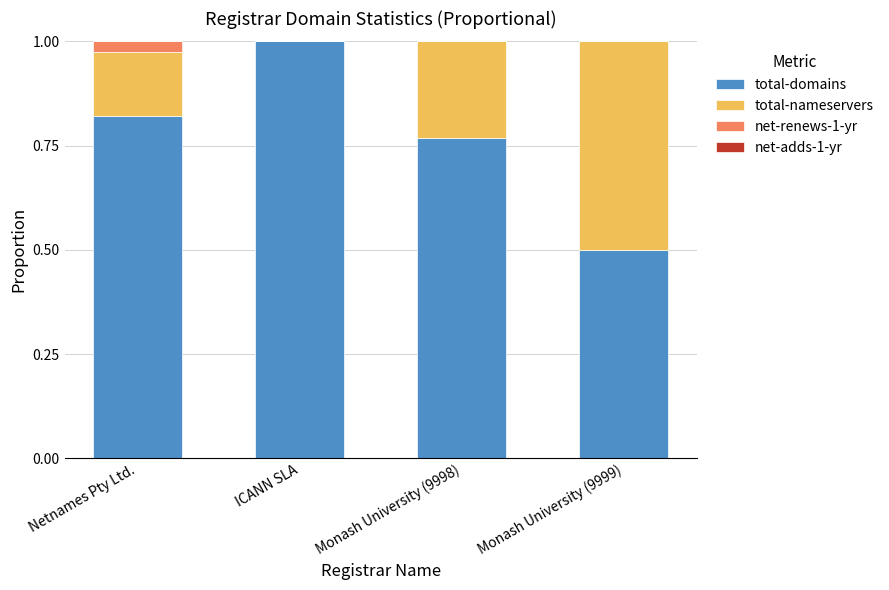

Is it true that total-domains equals 0.5 at Monash University (9999)?

True